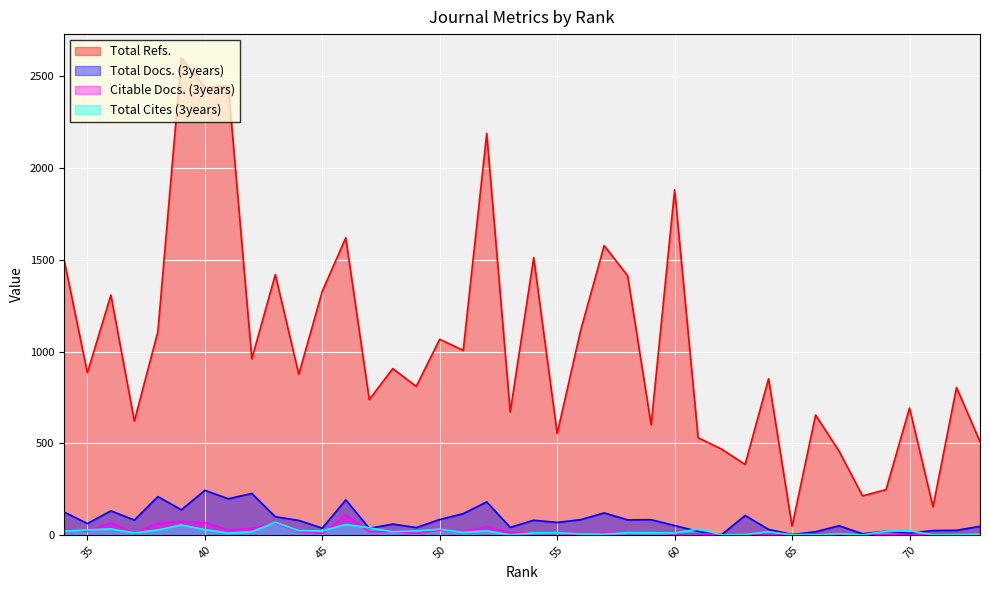

What is the difference between the Citable Docs. (3years) values at 52 and 42?

9